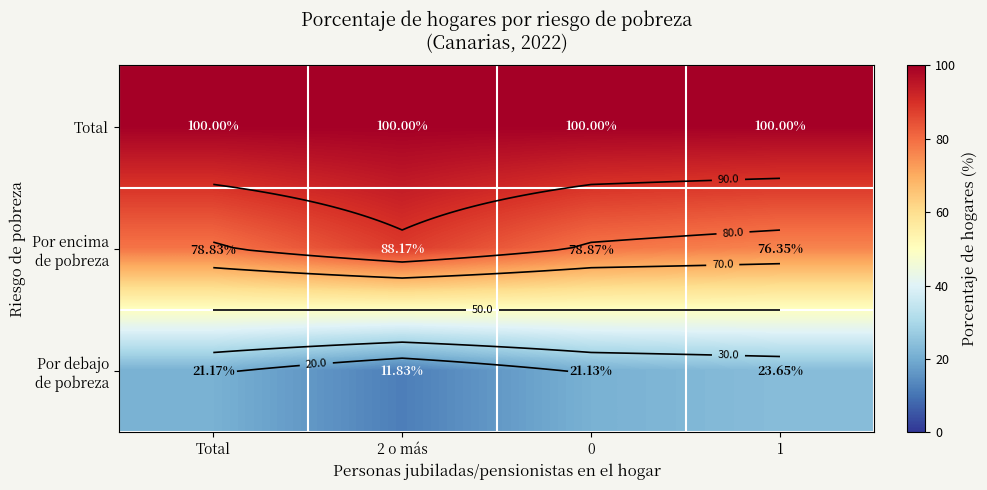

Is it true that Por debajo de pobreza equals 11.8 at 2 o más?

True